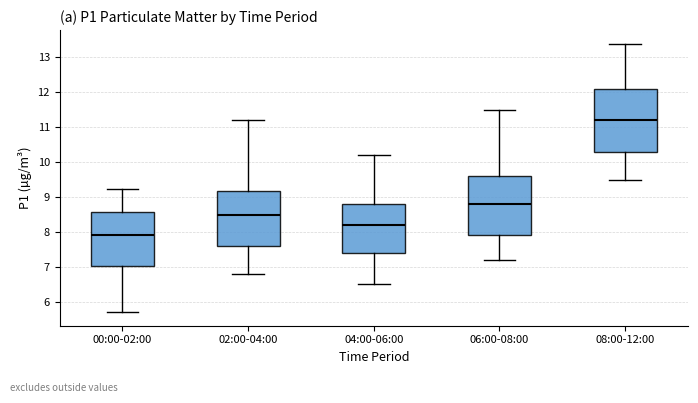

Which box has the highest median line?

08:00-12:00